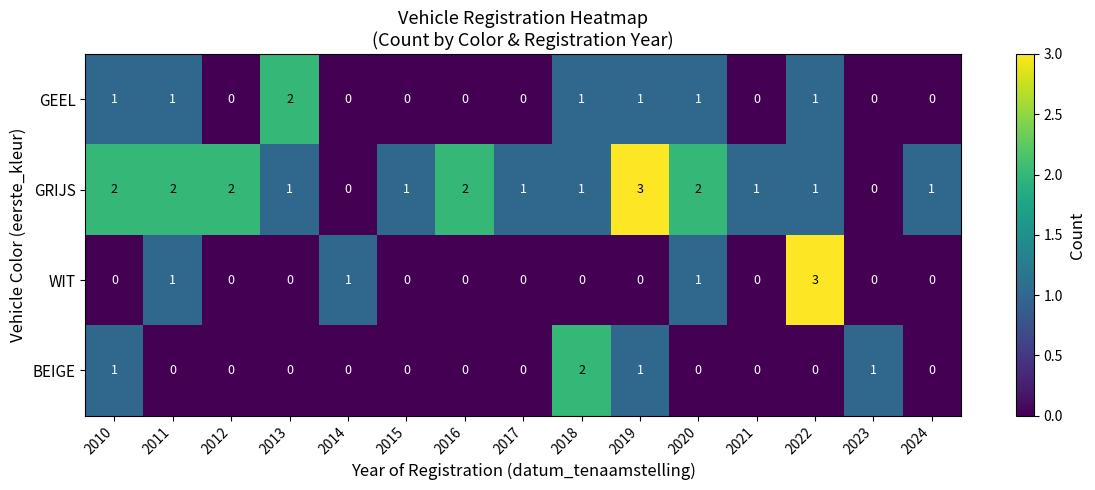

What is the difference between the maximum and second lowest values in the GRIJS series?

3